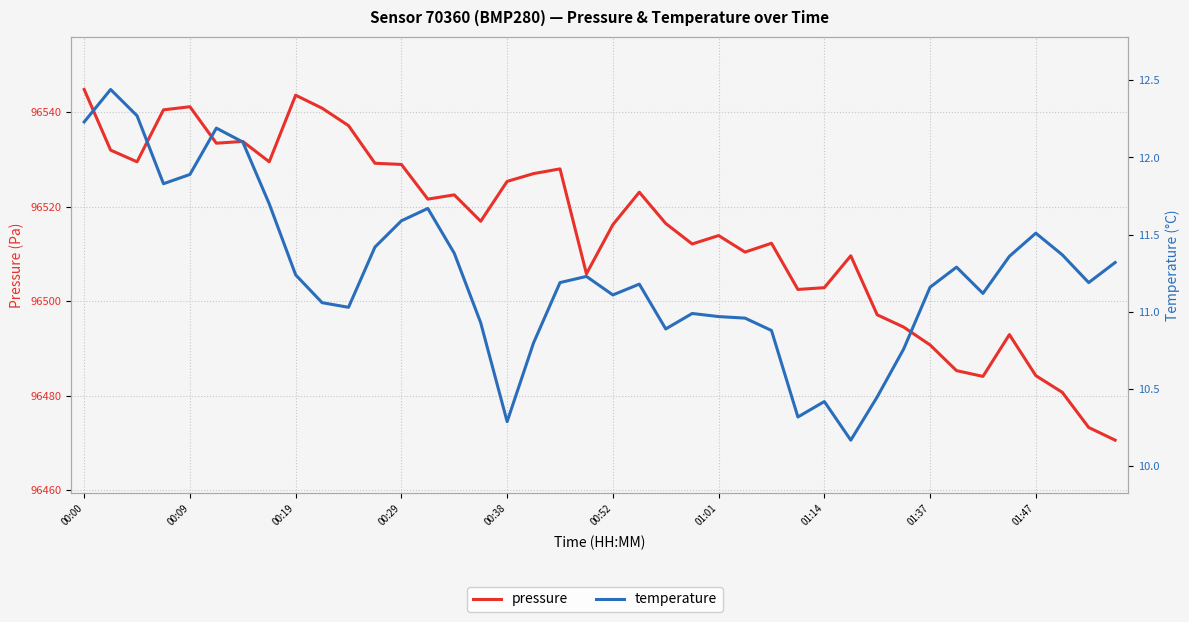

How many data points in temperature are above 11?

27